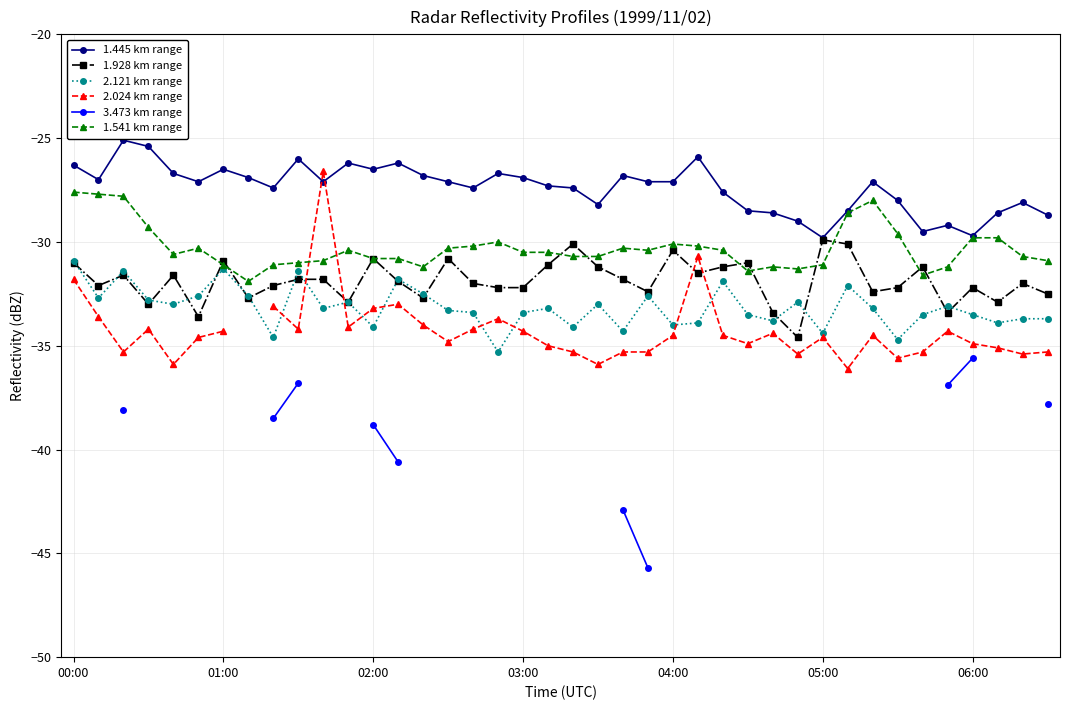

Count the number of categories in the chart.

40